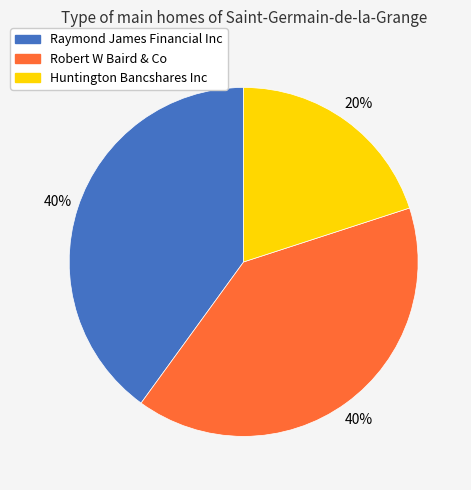

To the nearest percent, what is the difference between the Raymond James Financial Inc and Huntington Bancshares Inc slice percentages?

20%